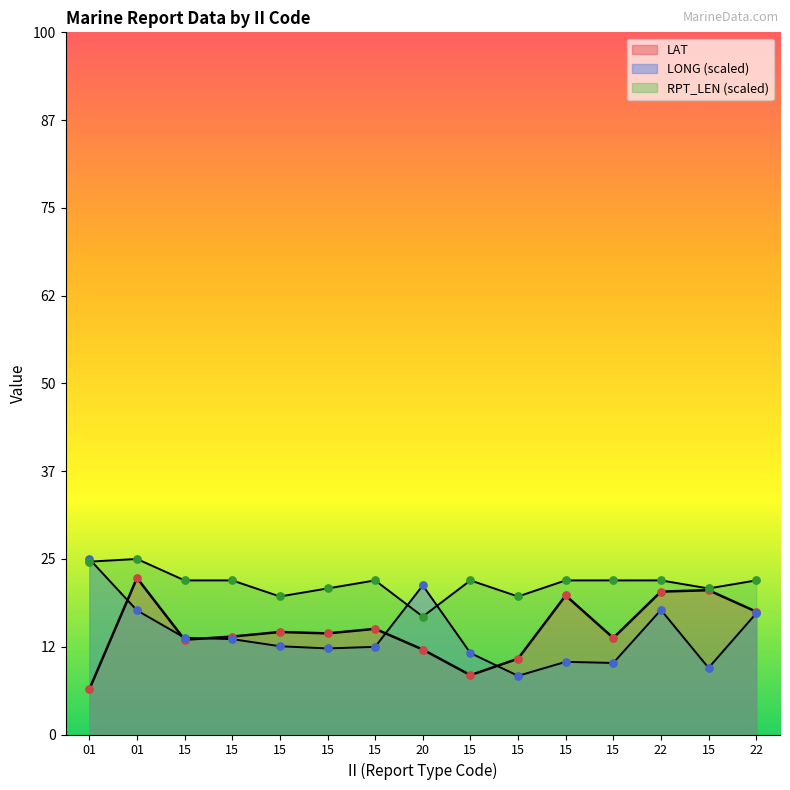

Which series has the widest spread of Y values?

LONG